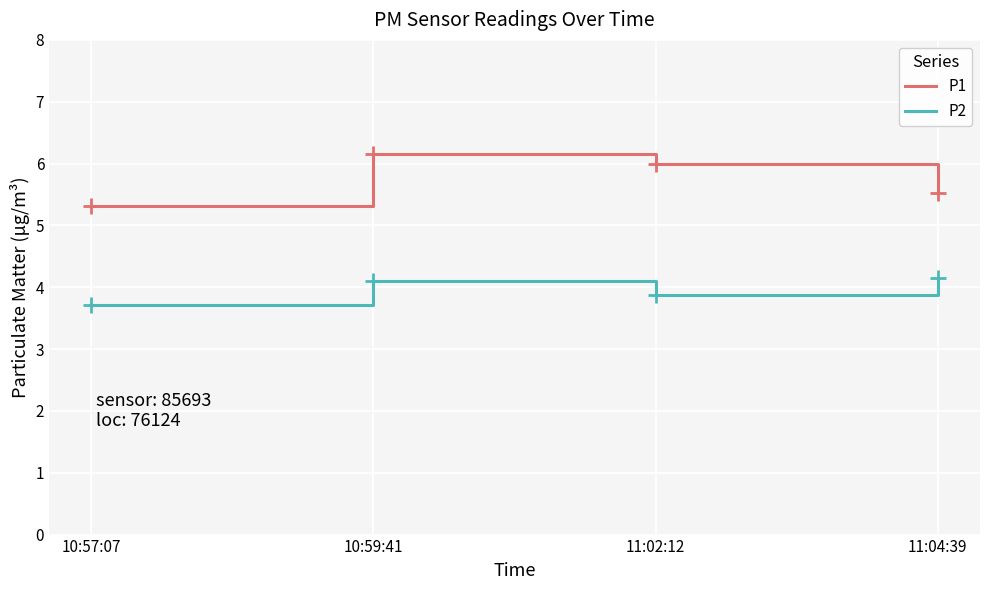

True or false: P1 and P2 cross at least once.

False